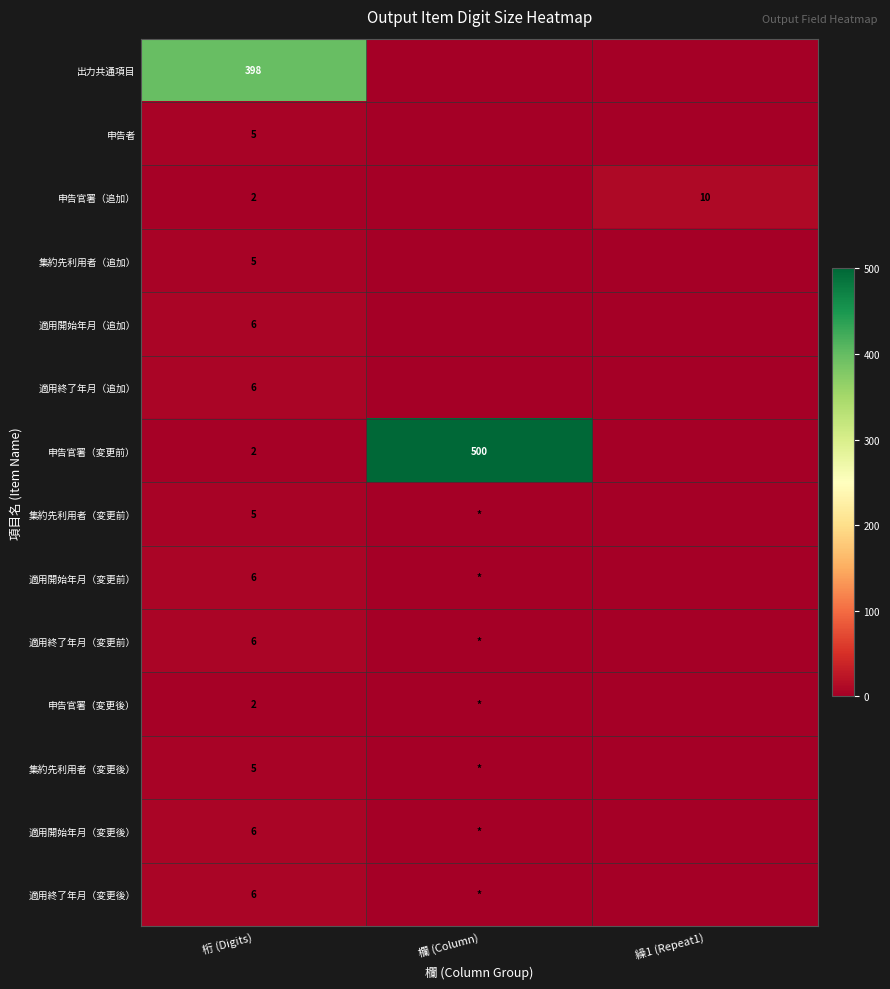

The value of 申告官署（追加） at 繰1 (Repeat1) is 6. True or false?

False